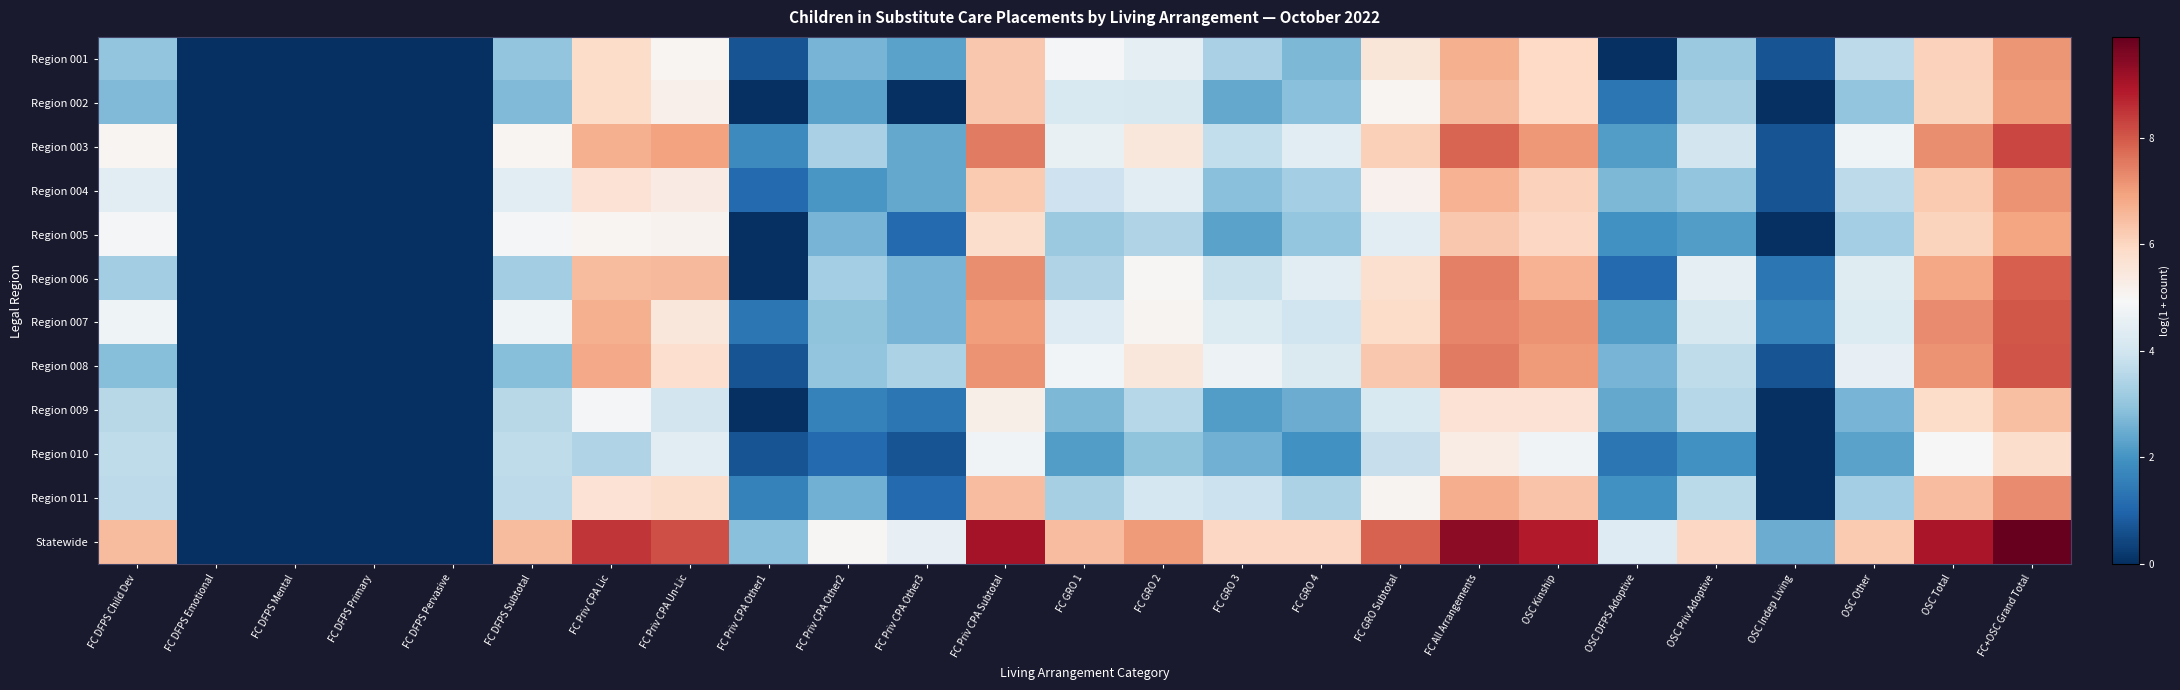

Reading left to right, transcribe all the data shown in this chart.

Region 001: FC DFPS Child Dev=3.0	FC DFPS Emotional=0.0	FC DFPS Mental=0.0	FC DFPS Primary=0.0	FC DFPS Pervasive=0.0	FC DFPS Subtotal=3.0	FC Priv CPA Lic=5.9	FC Priv CPA Un-Lic=5.0	FC Priv CPA Other1=0.7	FC Priv CPA Other2=2.6	FC Priv CPA Other3=2.3	FC Priv CPA Subtotal=6.3	FC GRO 1=4.9	FC GRO 2=4.5	FC GRO 3=3.3	FC GRO 4=2.7	FC GRO Subtotal=5.6	FC All Arrangements=6.7	OSC Kinship=5.9	OSC DFPS Adoptive=0.0	OSC Priv Adoptive=3.1	OSC Indep Living=0.7	OSC Other=3.6	OSC Total=6.1	FC+OSC Grand Total=7.1
Region 002: FC DFPS Child Dev=2.8	FC DFPS Emotional=0.0	FC DFPS Mental=0.0	FC DFPS Primary=0.0	FC DFPS Pervasive=0.0	FC DFPS Subtotal=2.8	FC Priv CPA Lic=5.9	FC Priv CPA Un-Lic=5.2	FC Priv CPA Other1=0.0	FC Priv CPA Other2=2.3	FC Priv CPA Other3=0.0	FC Priv CPA Subtotal=6.3	FC GRO 1=4.2	FC GRO 2=4.2	FC GRO 3=2.4	FC GRO 4=2.9	FC GRO Subtotal=5.0	FC All Arrangements=6.6	OSC Kinship=5.9	OSC DFPS Adoptive=1.4	OSC Priv Adoptive=3.3	OSC Indep Living=0.0	OSC Other=3.0	OSC Total=6.1	FC+OSC Grand Total=7.0
Region 003: FC DFPS Child Dev=5.0	FC DFPS Emotional=0.0	FC DFPS Mental=0.0	FC DFPS Primary=0.0	FC DFPS Pervasive=0.0	FC DFPS Subtotal=5.0	FC Priv CPA Lic=6.7	FC Priv CPA Un-Lic=6.9	FC Priv CPA Other1=1.8	FC Priv CPA Other2=3.3	FC Priv CPA Other3=2.4	FC Priv CPA Subtotal=7.5	FC GRO 1=4.6	FC GRO 2=5.5	FC GRO 3=3.7	FC GRO 4=4.4	FC GRO Subtotal=6.1	FC All Arrangements=7.8	OSC Kinship=7.1	OSC DFPS Adoptive=2.2	OSC Priv Adoptive=4.0	OSC Indep Living=0.7	OSC Other=4.7	OSC Total=7.2	FC+OSC Grand Total=8.3
Region 004: FC DFPS Child Dev=4.4	FC DFPS Emotional=0.0	FC DFPS Mental=0.0	FC DFPS Primary=0.0	FC DFPS Pervasive=0.0	FC DFPS Subtotal=4.4	FC Priv CPA Lic=5.7	FC Priv CPA Un-Lic=5.4	FC Priv CPA Other1=1.1	FC Priv CPA Other2=2.1	FC Priv CPA Other3=2.4	FC Priv CPA Subtotal=6.2	FC GRO 1=3.9	FC GRO 2=4.4	FC GRO 3=2.9	FC GRO 4=3.3	FC GRO Subtotal=5.2	FC All Arrangements=6.7	OSC Kinship=6.1	OSC DFPS Adoptive=2.7	OSC Priv Adoptive=3.0	OSC Indep Living=0.7	OSC Other=3.6	OSC Total=6.2	FC+OSC Grand Total=7.2
Region 005: FC DFPS Child Dev=4.8	FC DFPS Emotional=0.0	FC DFPS Mental=0.0	FC DFPS Primary=0.0	FC DFPS Pervasive=0.0	FC DFPS Subtotal=4.8	FC Priv CPA Lic=5.1	FC Priv CPA Un-Lic=5.1	FC Priv CPA Other1=0.0	FC Priv CPA Other2=2.6	FC Priv CPA Other3=1.1	FC Priv CPA Subtotal=5.8	FC GRO 1=3.1	FC GRO 2=3.5	FC GRO 3=2.3	FC GRO 4=3.0	FC GRO Subtotal=4.4	FC All Arrangements=6.3	OSC Kinship=6.0	OSC DFPS Adoptive=1.9	OSC Priv Adoptive=2.2	OSC Indep Living=0.0	OSC Other=3.3	OSC Total=6.1	FC+OSC Grand Total=6.9
Region 006: FC DFPS Child Dev=3.2	FC DFPS Emotional=0.0	FC DFPS Mental=0.0	FC DFPS Primary=0.0	FC DFPS Pervasive=0.0	FC DFPS Subtotal=3.2	FC Priv CPA Lic=6.5	FC Priv CPA Un-Lic=6.5	FC Priv CPA Other1=0.0	FC Priv CPA Other2=3.3	FC Priv CPA Other3=2.6	FC Priv CPA Subtotal=7.2	FC GRO 1=3.5	FC GRO 2=5.0	FC GRO 3=3.8	FC GRO 4=4.4	FC GRO Subtotal=5.7	FC All Arrangements=7.5	OSC Kinship=6.6	OSC DFPS Adoptive=1.1	OSC Priv Adoptive=4.5	OSC Indep Living=1.4	OSC Other=4.3	OSC Total=6.8	FC+OSC Grand Total=7.9
Region 007: FC DFPS Child Dev=4.7	FC DFPS Emotional=0.0	FC DFPS Mental=0.0	FC DFPS Primary=0.0	FC DFPS Pervasive=0.0	FC DFPS Subtotal=4.7	FC Priv CPA Lic=6.7	FC Priv CPA Un-Lic=5.5	FC Priv CPA Other1=1.4	FC Priv CPA Other2=2.9	FC Priv CPA Other3=2.6	FC Priv CPA Subtotal=7.0	FC GRO 1=4.3	FC GRO 2=5.1	FC GRO 3=4.3	FC GRO 4=4.0	FC GRO Subtotal=5.9	FC All Arrangements=7.3	OSC Kinship=7.2	OSC DFPS Adoptive=2.2	OSC Priv Adoptive=4.2	OSC Indep Living=1.6	OSC Other=4.3	OSC Total=7.3	FC+OSC Grand Total=8.0
Region 008: FC DFPS Child Dev=2.8	FC DFPS Emotional=0.0	FC DFPS Mental=0.0	FC DFPS Primary=0.0	FC DFPS Pervasive=0.0	FC DFPS Subtotal=2.8	FC Priv CPA Lic=6.8	FC Priv CPA Un-Lic=5.8	FC Priv CPA Other1=0.7	FC Priv CPA Other2=3.0	FC Priv CPA Other3=3.4	FC Priv CPA Subtotal=7.2	FC GRO 1=4.8	FC GRO 2=5.5	FC GRO 3=4.7	FC GRO 4=4.2	FC GRO Subtotal=6.3	FC All Arrangements=7.5	OSC Kinship=7.0	OSC DFPS Adoptive=2.6	OSC Priv Adoptive=3.7	OSC Indep Living=0.7	OSC Other=4.5	OSC Total=7.2	FC+OSC Grand Total=8.1
Region 009: FC DFPS Child Dev=3.6	FC DFPS Emotional=0.0	FC DFPS Mental=0.0	FC DFPS Primary=0.0	FC DFPS Pervasive=0.0	FC DFPS Subtotal=3.6	FC Priv CPA Lic=4.9	FC Priv CPA Un-Lic=4.0	FC Priv CPA Other1=0.0	FC Priv CPA Other2=1.6	FC Priv CPA Other3=1.4	FC Priv CPA Subtotal=5.2	FC GRO 1=2.7	FC GRO 2=3.5	FC GRO 3=2.2	FC GRO 4=2.5	FC GRO Subtotal=4.2	FC All Arrangements=5.7	OSC Kinship=5.7	OSC DFPS Adoptive=2.4	OSC Priv Adoptive=3.5	OSC Indep Living=0.0	OSC Other=2.6	OSC Total=5.8	FC+OSC Grand Total=6.5
Region 010: FC DFPS Child Dev=3.7	FC DFPS Emotional=0.0	FC DFPS Mental=0.0	FC DFPS Primary=0.0	FC DFPS Pervasive=0.0	FC DFPS Subtotal=3.7	FC Priv CPA Lic=3.5	FC Priv CPA Un-Lic=4.4	FC Priv CPA Other1=0.7	FC Priv CPA Other2=1.1	FC Priv CPA Other3=0.7	FC Priv CPA Subtotal=4.8	FC GRO 1=2.2	FC GRO 2=2.9	FC GRO 3=2.6	FC GRO 4=1.9	FC GRO Subtotal=3.8	FC All Arrangements=5.3	OSC Kinship=4.8	OSC DFPS Adoptive=1.4	OSC Priv Adoptive=1.9	OSC Indep Living=0.0	OSC Other=2.3	OSC Total=4.9	FC+OSC Grand Total=5.8
Region 011: FC DFPS Child Dev=3.7	FC DFPS Emotional=0.0	FC DFPS Mental=0.0	FC DFPS Primary=0.0	FC DFPS Pervasive=0.0	FC DFPS Subtotal=3.7	FC Priv CPA Lic=5.7	FC Priv CPA Un-Lic=5.8	FC Priv CPA Other1=1.6	FC Priv CPA Other2=2.6	FC Priv CPA Other3=1.1	FC Priv CPA Subtotal=6.5	FC GRO 1=3.3	FC GRO 2=4.1	FC GRO 3=3.9	FC GRO 4=3.4	FC GRO Subtotal=5.1	FC All Arrangements=6.7	OSC Kinship=6.3	OSC DFPS Adoptive=1.9	OSC Priv Adoptive=3.6	OSC Indep Living=0.0	OSC Other=3.3	OSC Total=6.5	FC+OSC Grand Total=7.3
Statewide: FC DFPS Child Dev=6.5	FC DFPS Emotional=0.0	FC DFPS Mental=0.0	FC DFPS Primary=0.0	FC DFPS Pervasive=0.0	FC DFPS Subtotal=6.5	FC Priv CPA Lic=8.5	FC Priv CPA Un-Lic=8.1	FC Priv CPA Other1=2.9	FC Priv CPA Other2=5.0	FC Priv CPA Other3=4.5	FC Priv CPA Subtotal=9.1	FC GRO 1=6.5	FC GRO 2=7.1	FC GRO 3=6.0	FC GRO 4=6.0	FC GRO Subtotal=7.9	FC All Arrangements=9.4	OSC Kinship=8.9	OSC DFPS Adoptive=4.3	OSC Priv Adoptive=6.0	OSC Indep Living=2.5	OSC Other=6.2	OSC Total=9.0	FC+OSC Grand Total=9.9